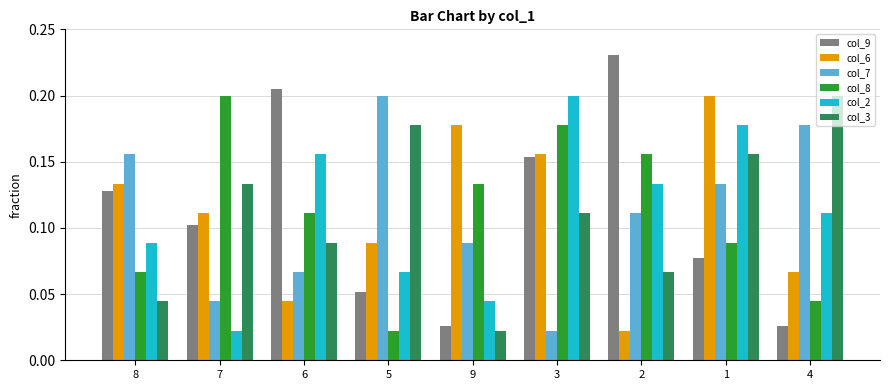

What is the total value across all series at 8?

0.6